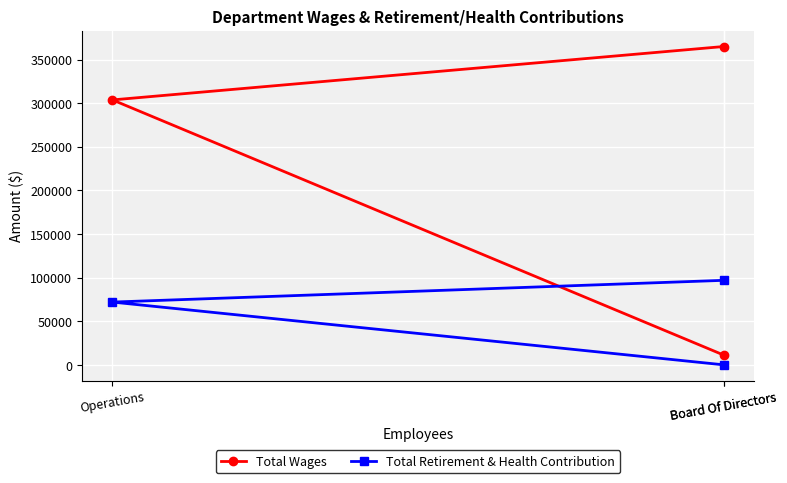

What is the label of the 2nd point from the right?

Operations